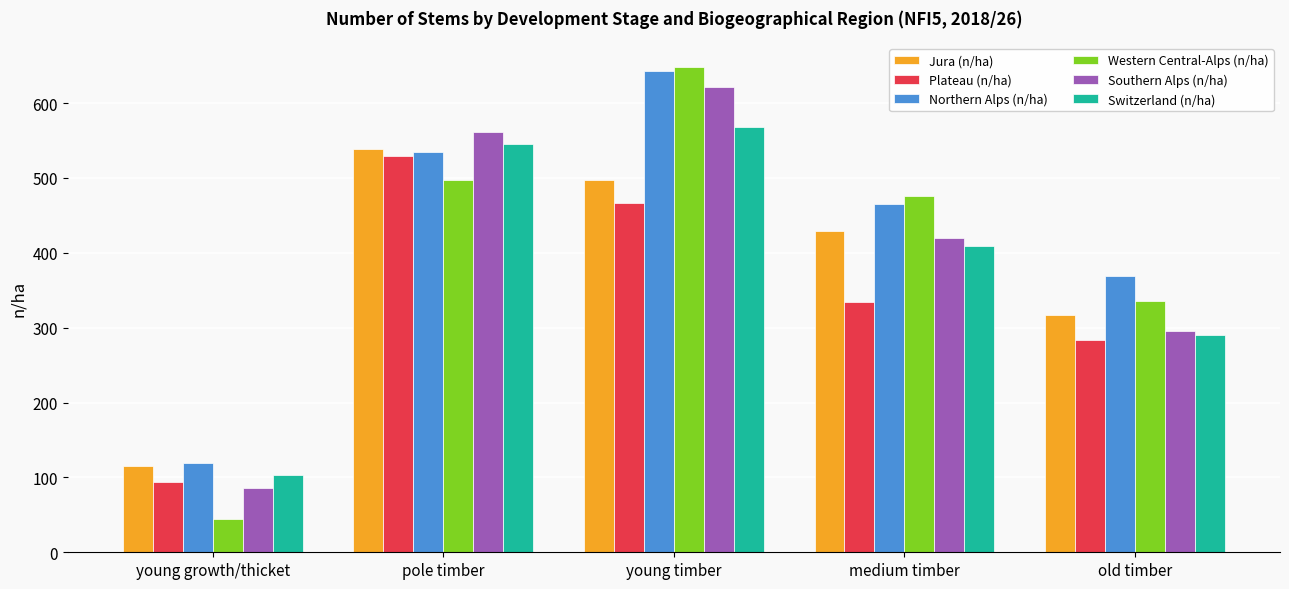

What is the total value across all series at young timber?

3444